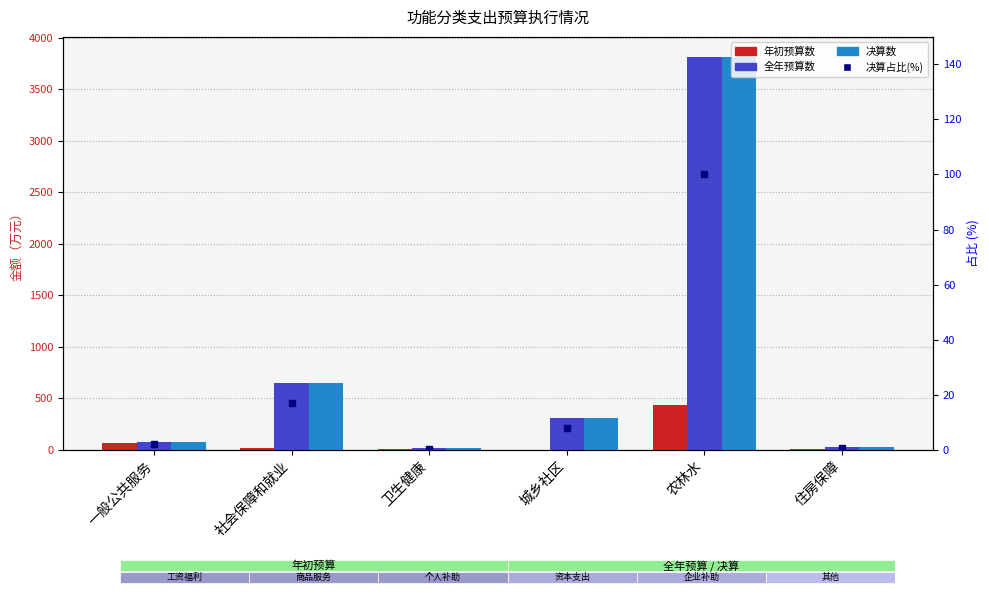

Which series has the largest total across all categories?

全年预算数